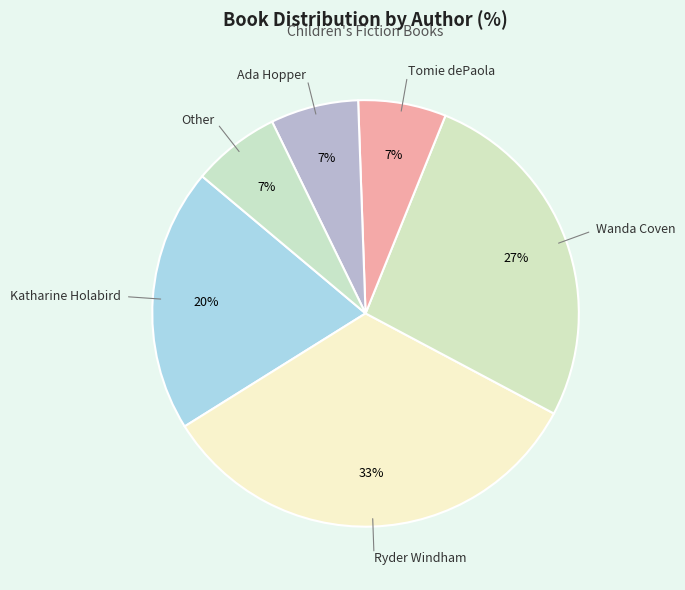

To the nearest percent, what is the difference between the Ada Hopper and Katharine Holabird slice percentages?

13%